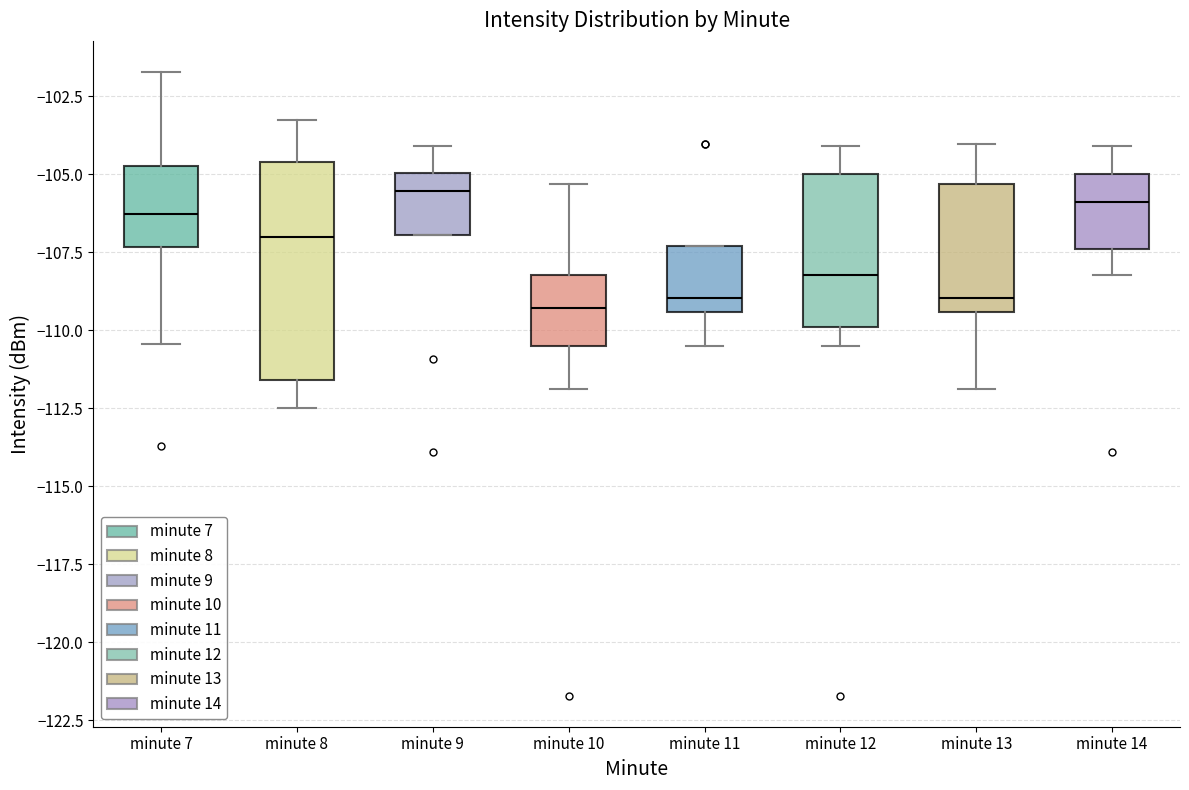

Reading left to right, transcribe this box plot: for each box, give where its median line is, the range the box spans, and where its two whiskers end, as read against the y-axis. The values are not printed on the chart, so give them approximately, as read against the axis.

minute 7: median -106.5, box -107.5 to -105.0, whiskers -110.5 to -101.5
minute 8: median -107.0, box -111.5 to -104.5, whiskers -112.5 to -103.5
minute 9: median -105.5, box -107.0 to -105.0, whiskers -107.0 to -104.0
minute 10: median -109.5, box -110.5 to -108.0, whiskers -112.0 to -105.5
minute 11: median -109.0, box -109.5 to -107.5, whiskers -110.5 to -107.5
minute 12: median -108.0, box -110.0 to -105.0, whiskers -110.5 to -104.0
minute 13: median -109.0, box -109.5 to -105.5, whiskers -112.0 to -104.0
minute 14: median -106.0, box -107.5 to -105.0, whiskers -108.0 to -104.0